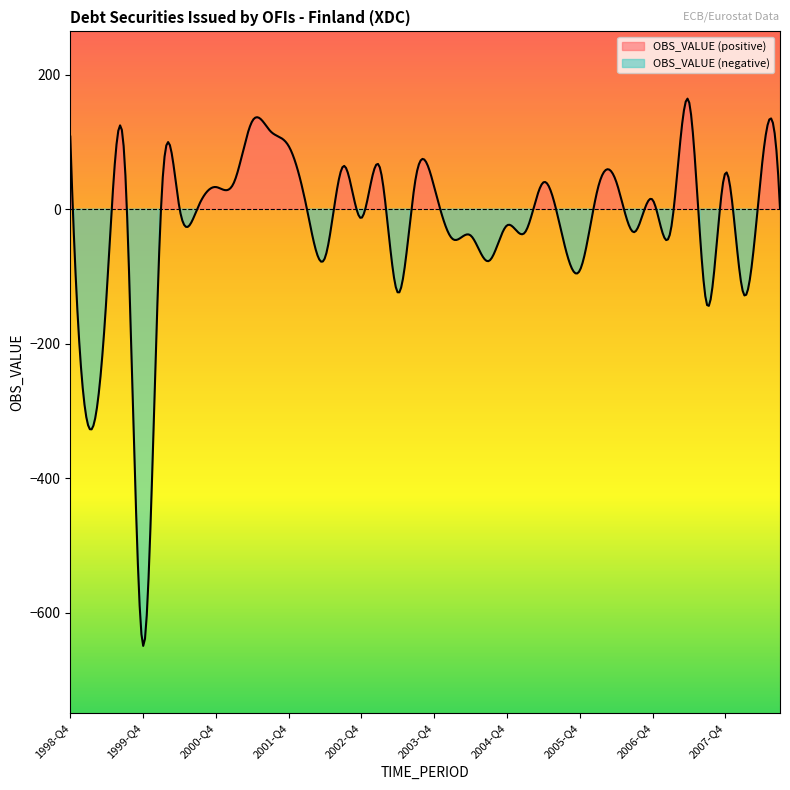

The chart shows a value of -54 at 2006-Q3. True or false?

False